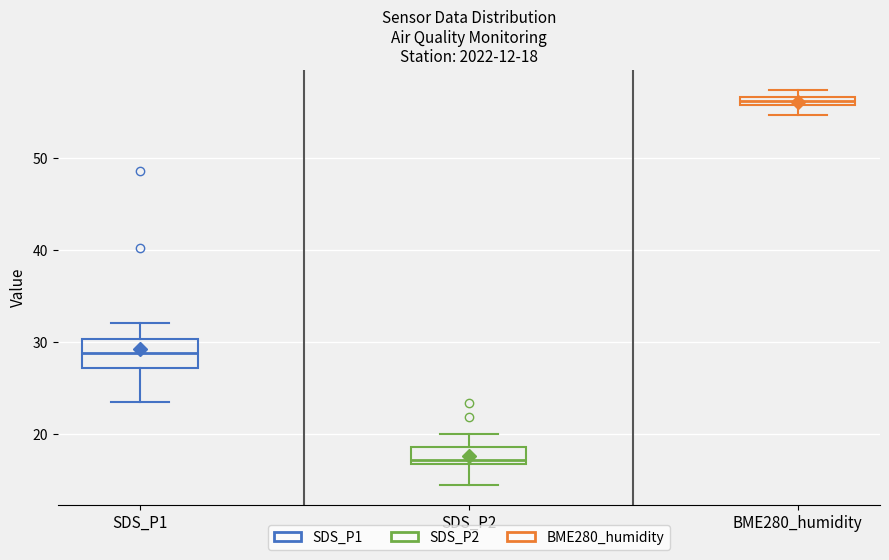

Comparing the boxes themselves (not the whiskers), which one is the tallest?

SDS_P1